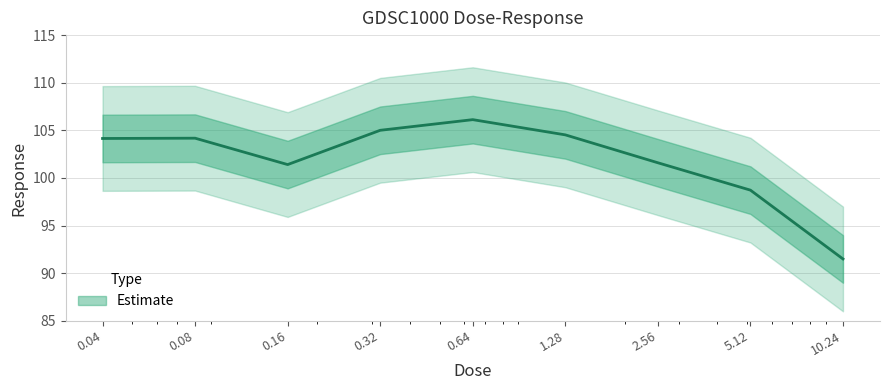

True or false: the data shows 101.6 at 2.56.

True